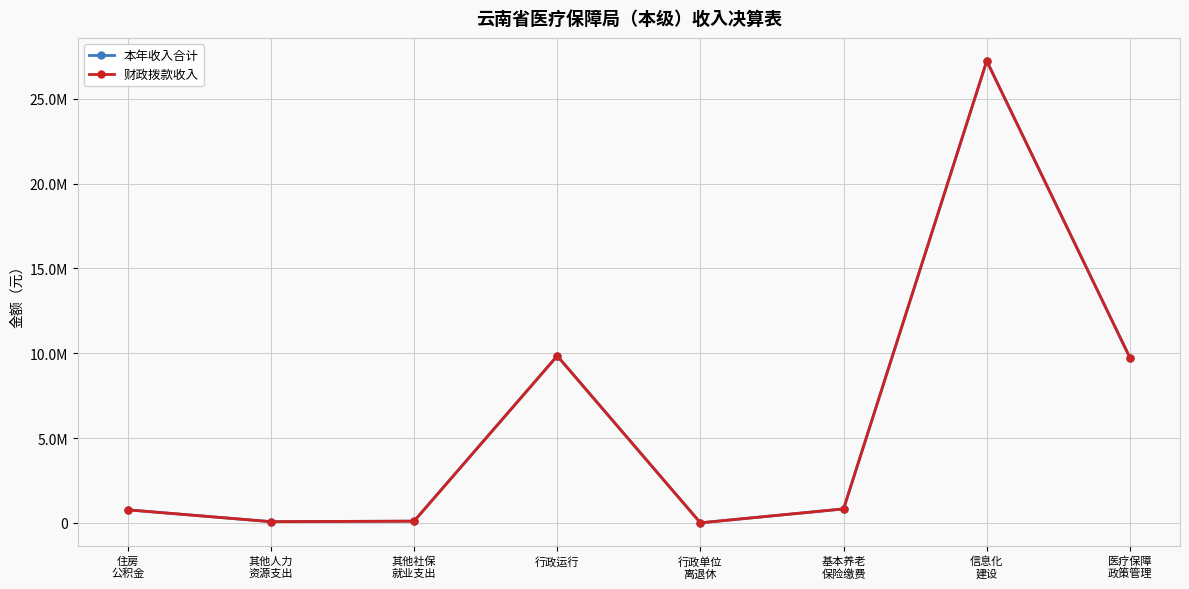

True or false: 本年收入合计 and 财政拨款收入 intersect in this chart.

False